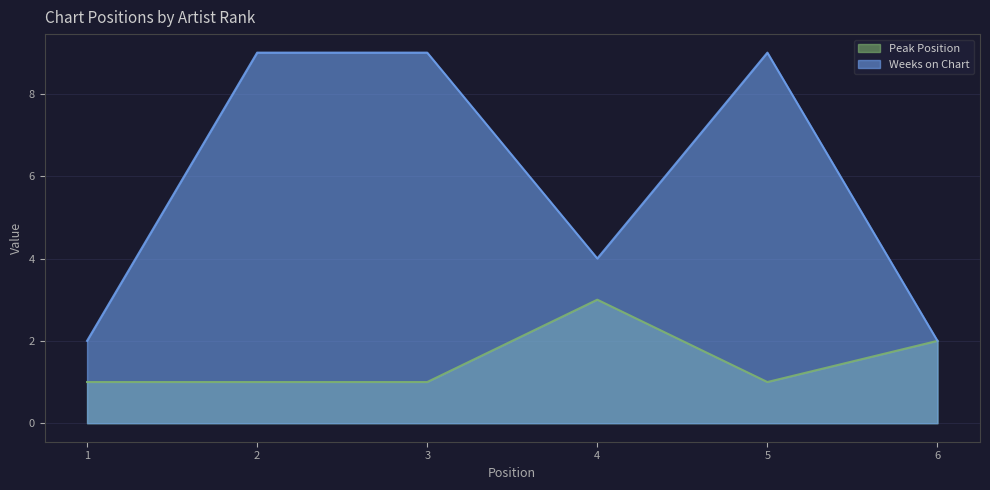

Which series changed the most between 3 and 4?

Weeks on Chart